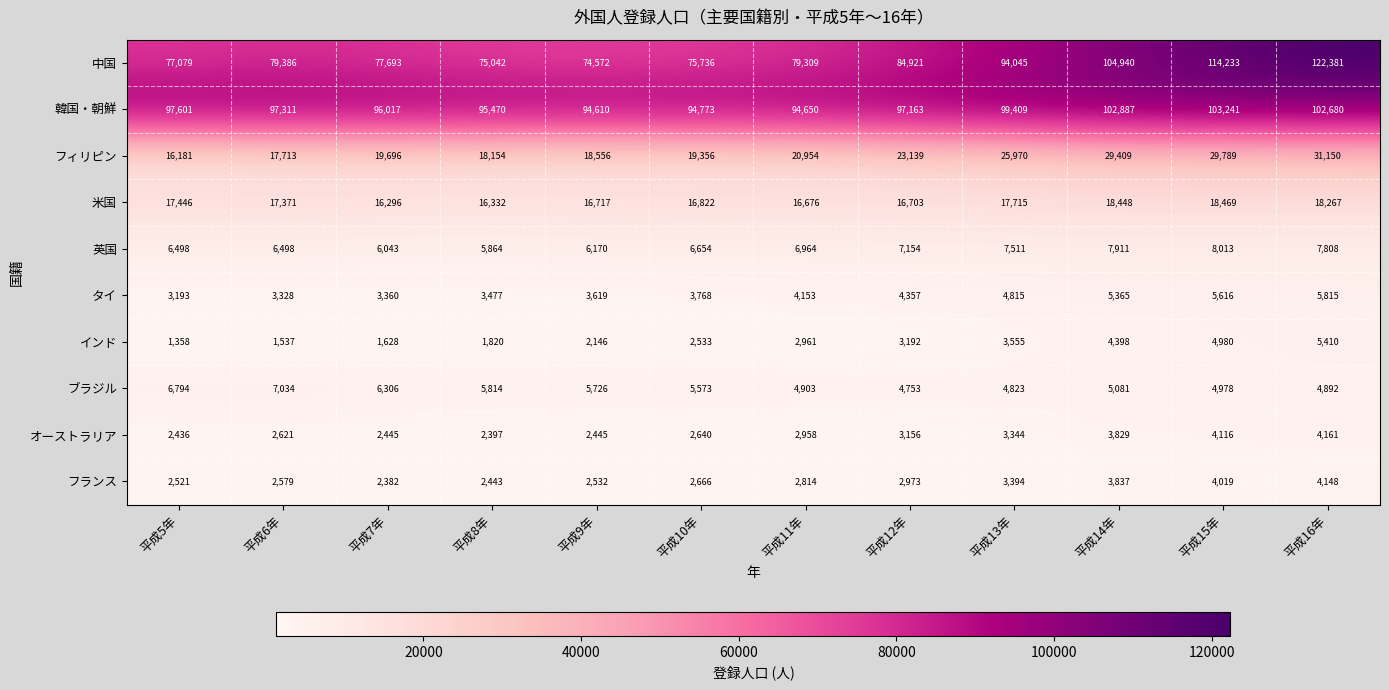

Which series has the widest spread of values?

中国